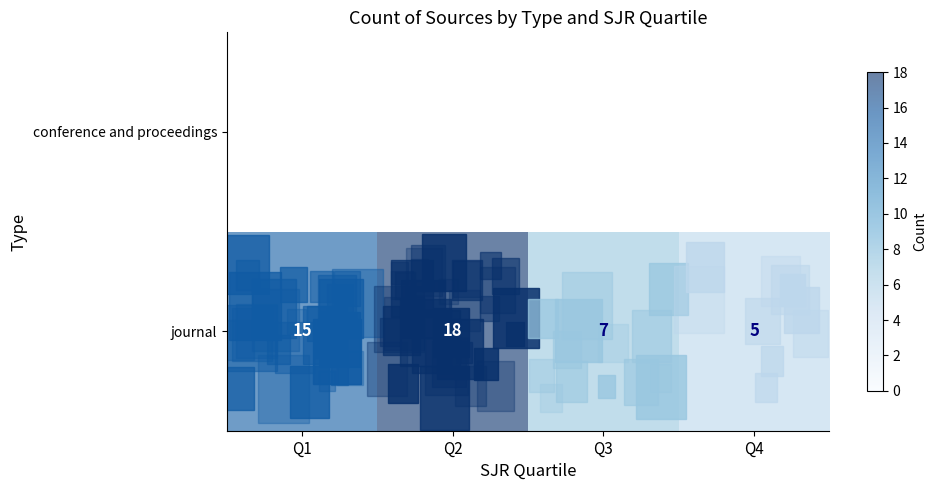

At which label does journal reach its minimum?

Q4